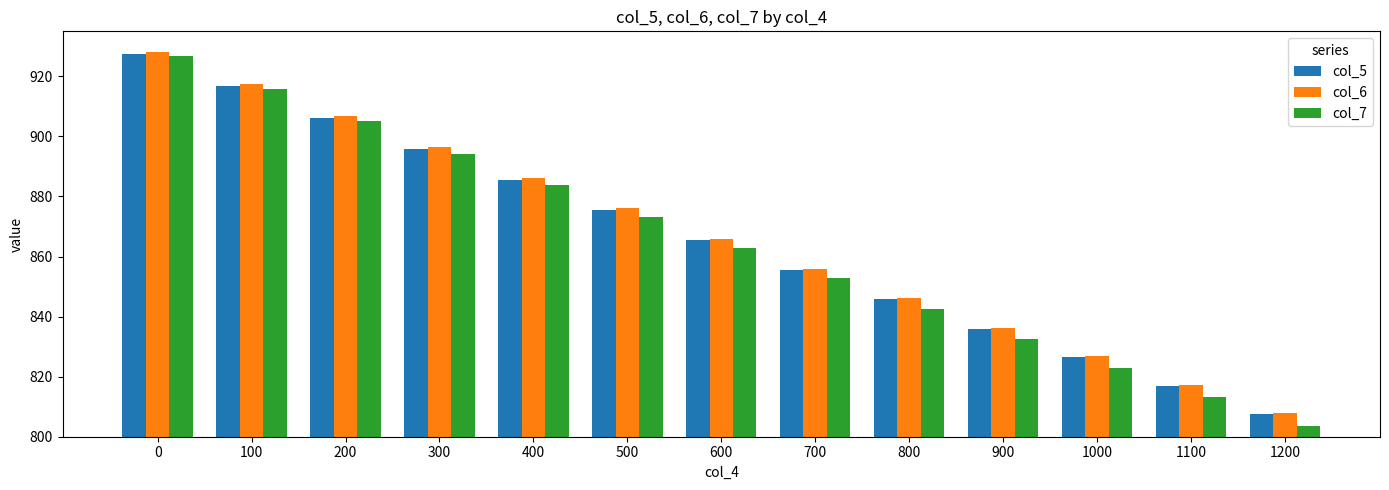

What are all the series names shown in the legend?

col_5, col_6, col_7